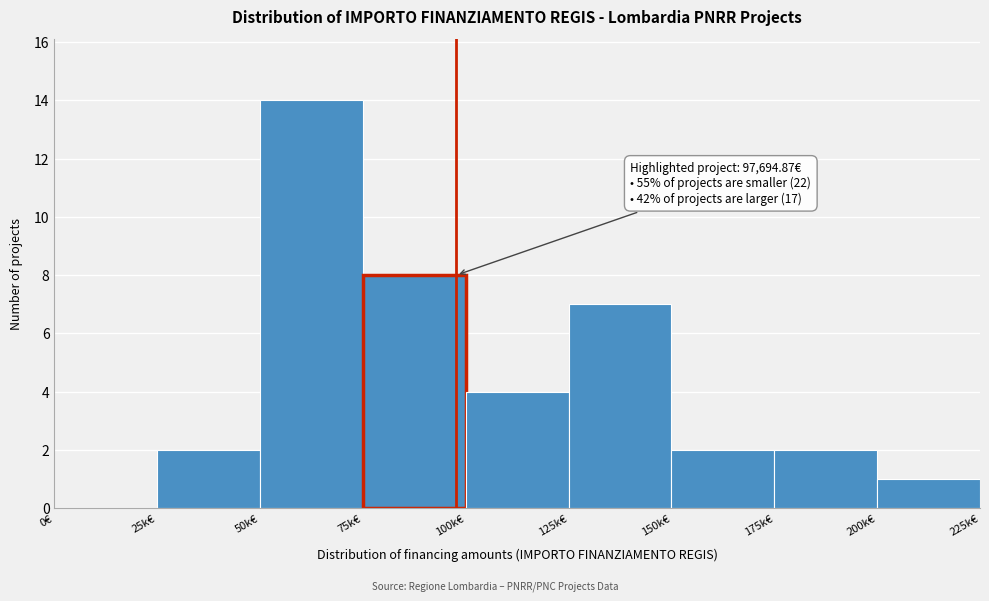

Reading right to left, transcribe all the data shown in this chart.

200k€=1	175k€=2	150k€=2	125k€=7	100k€=4	75k€=8	50k€=14	25k€=2	0€=0